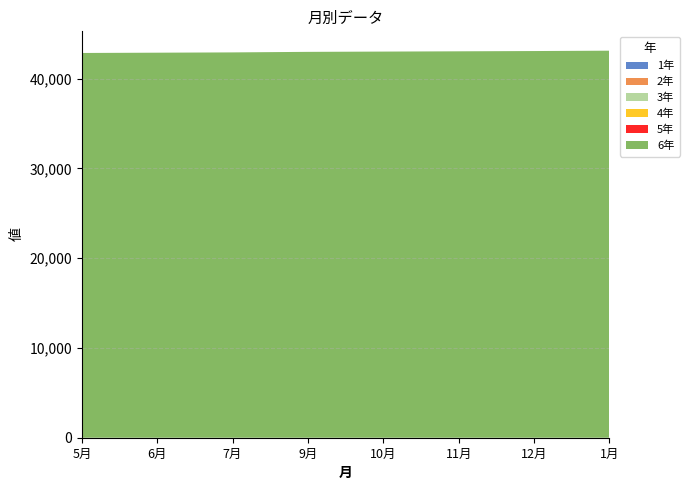

Reading right to left, transcribe all the data shown in this chart.

1年: 0	0	0	0	0	0	0	0
2年: 0	0	0	0	0	0	0	0
3年: 0	0	0	0	0	0	0	0
4年: 0	0	0	0	0	0	0	0
5年: 0	0	0	0	0	0	0	0
6年: 43110	43070	43040	43010	42979	42919	42887	42856